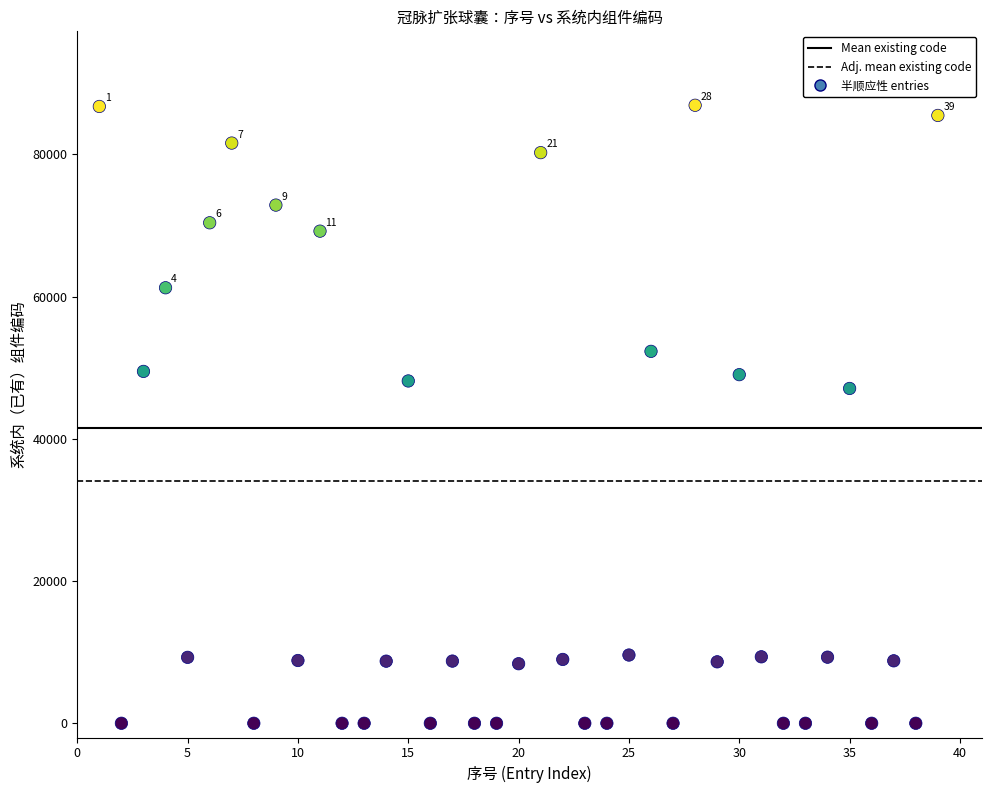

What Y value in the scatter plot is closest to 43444?

47074